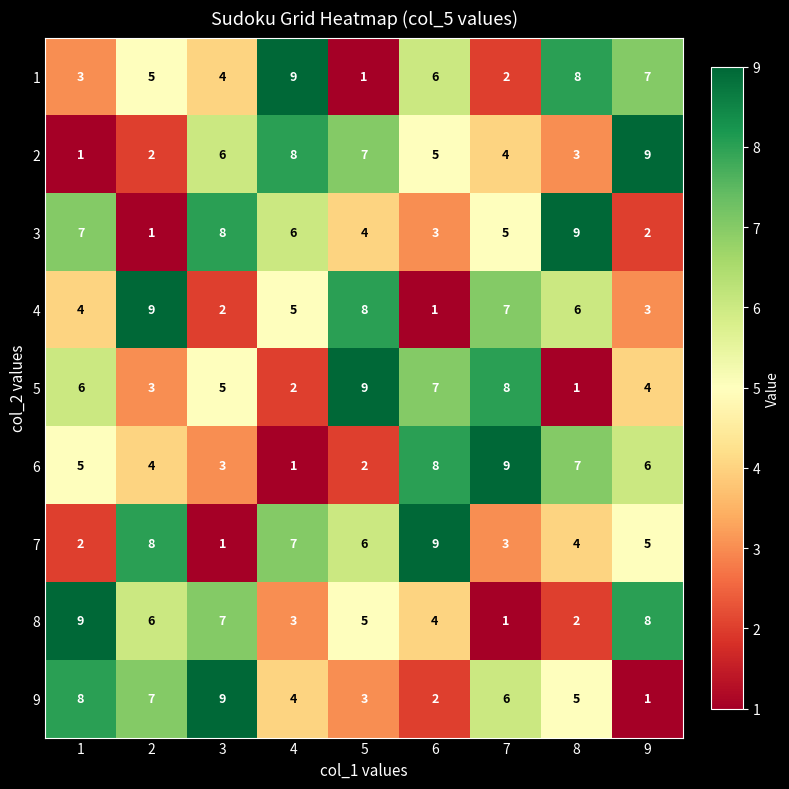

Count the number of categories in the chart.

9